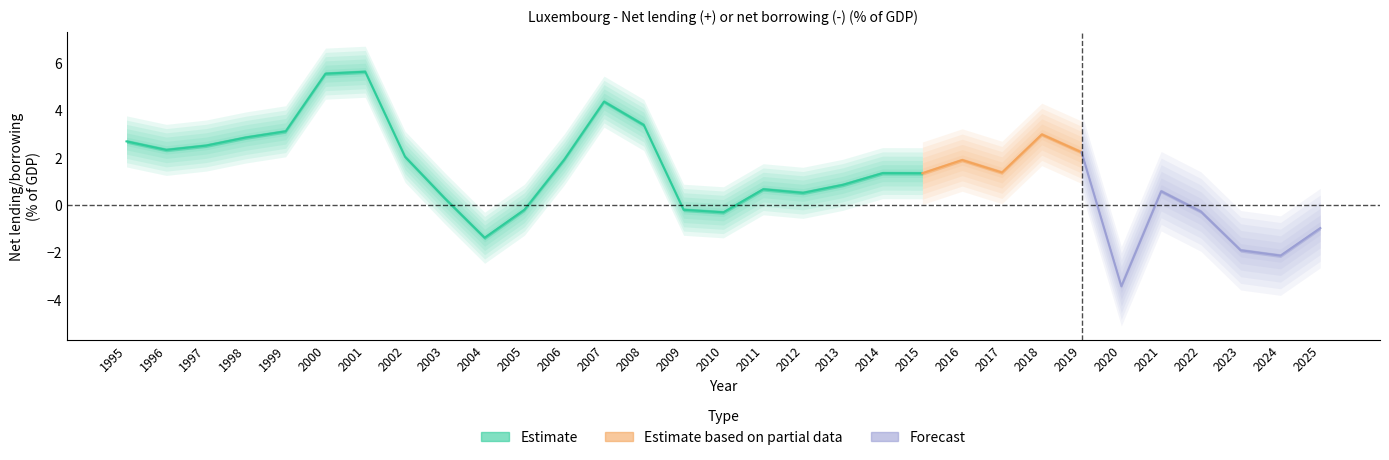

Reading left to right, list all the values displayed in this chart.

2.7	2.3	2.5	2.8	3.1	5.5	5.6	2.0	0.3	-1.4	-0.2	1.9	4.4	3.4	-0.2	-0.3	0.7	0.5	0.8	1.3	1.3	1.9	1.4	3.0	2.2	-3.4	0.6	-0.3	-1.9	-2.1	-1.0